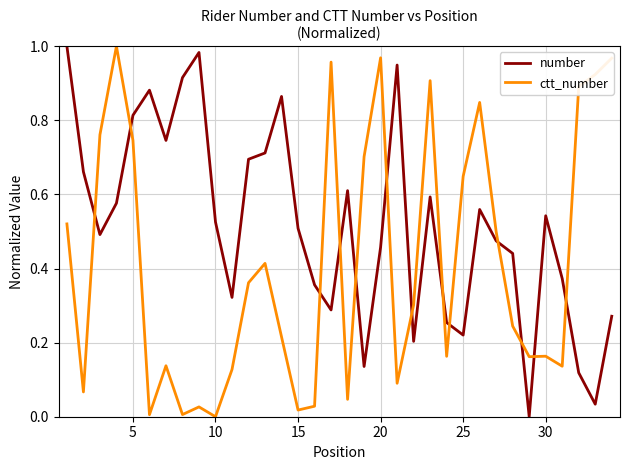

What are all the series names shown in the legend?

number, ctt_number